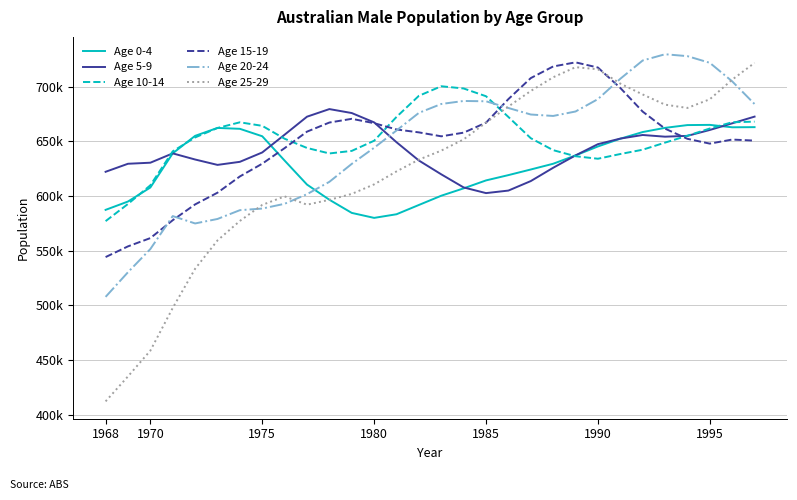

What are all the series names shown in the legend?

Age 0-4, Age 5-9, Age 10-14, Age 15-19, Age 20-24, Age 25-29